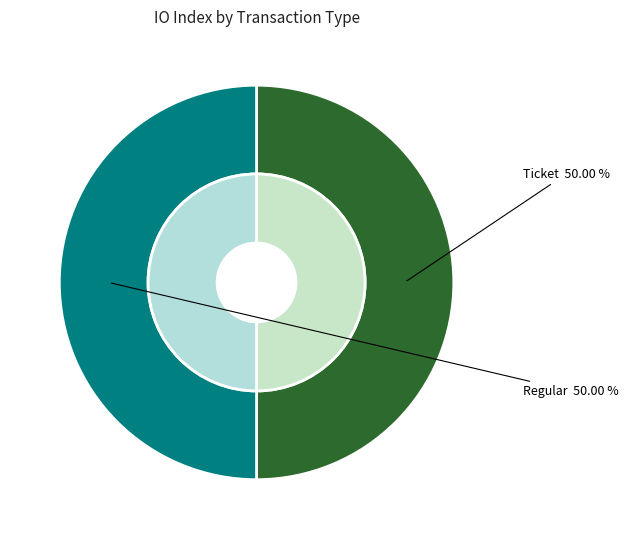

Between Regular (io_index=4) and Ticket (io_index=0), which is larger?

Regular (io_index=4)